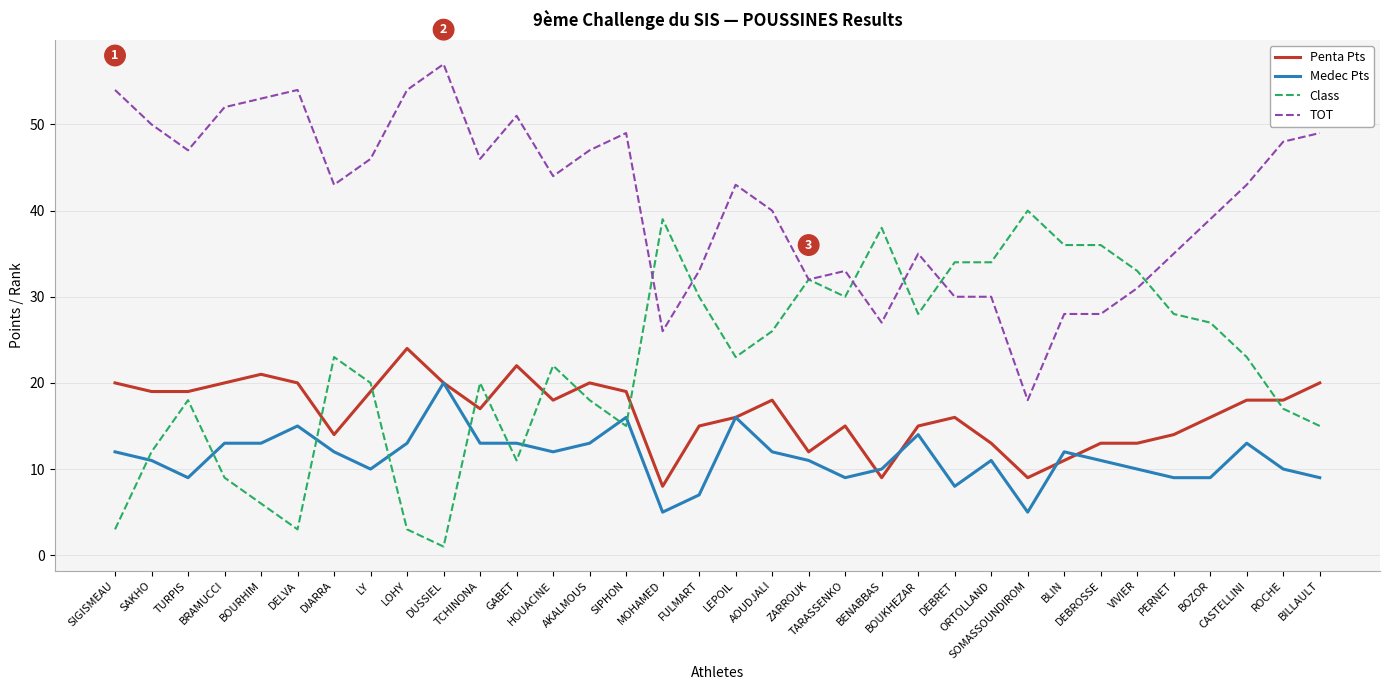

What is the lowest value of the Medec Pts series?

5